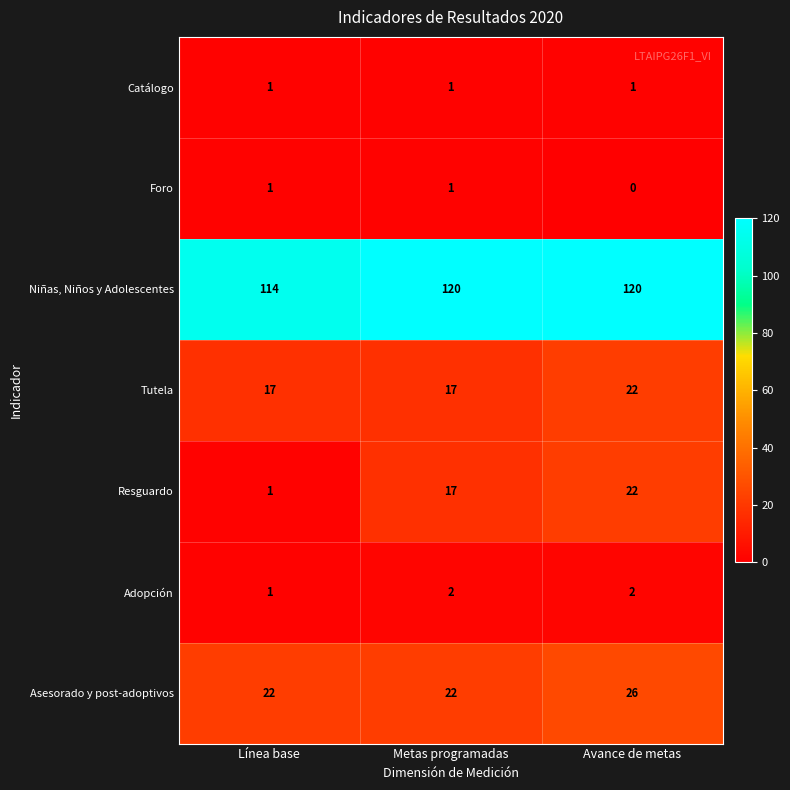

What is the total value across all series at Avance de metas?

193